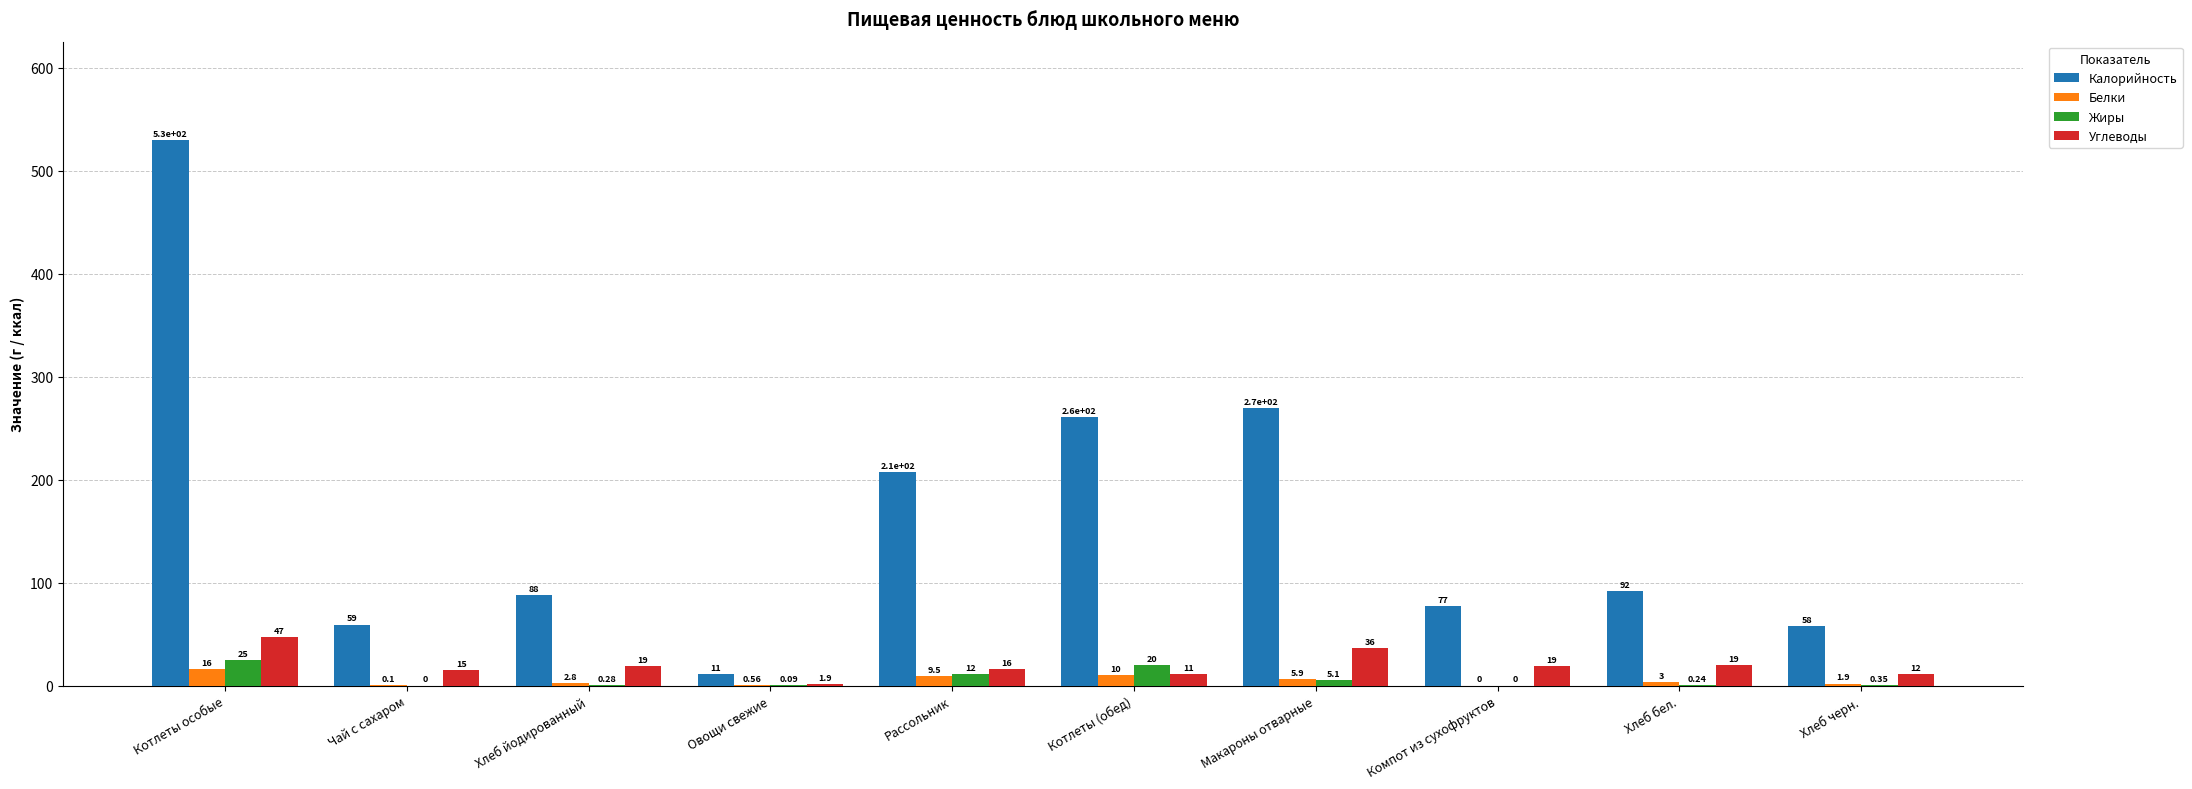

What is the maximum value shown in the chart?

530.1